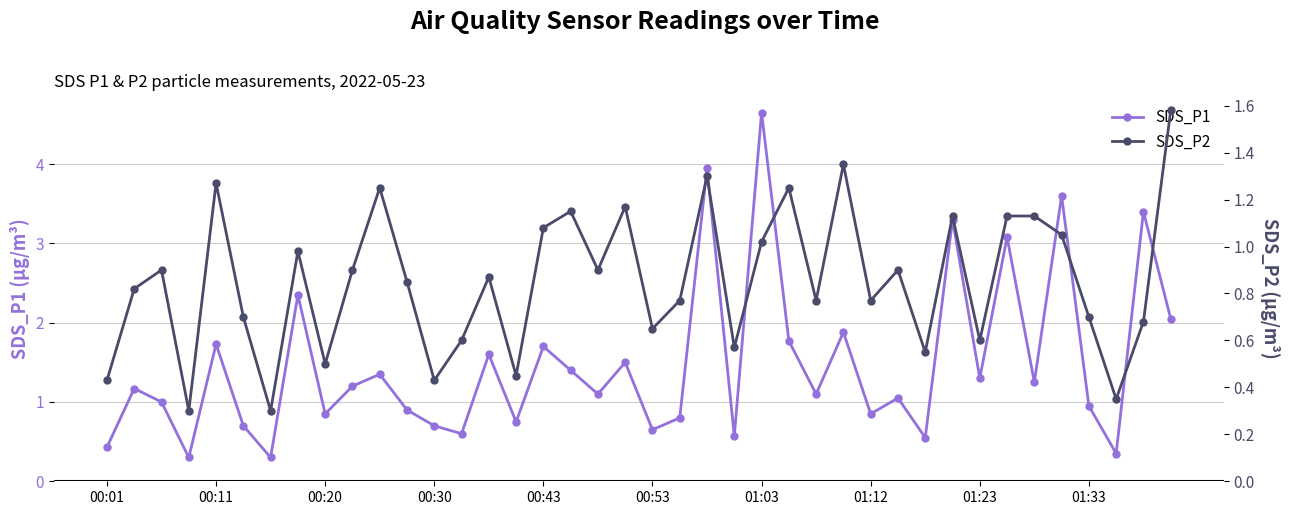

The SDS_P1 series shows 2.0 at 10. True or false?

False